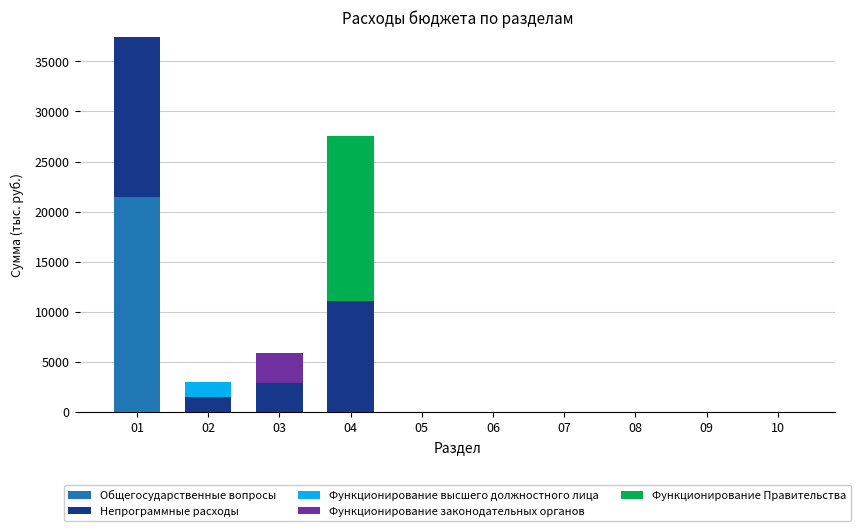

Does the chart contain stacked bars?

Yes